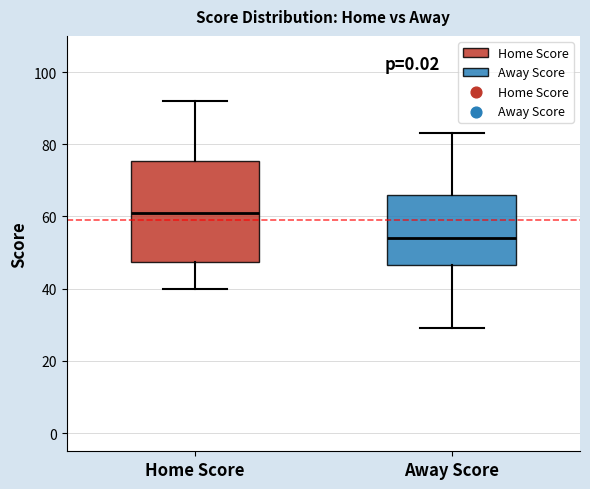

Comparing the boxes themselves (not the whiskers), which one is the tallest?

Home Score